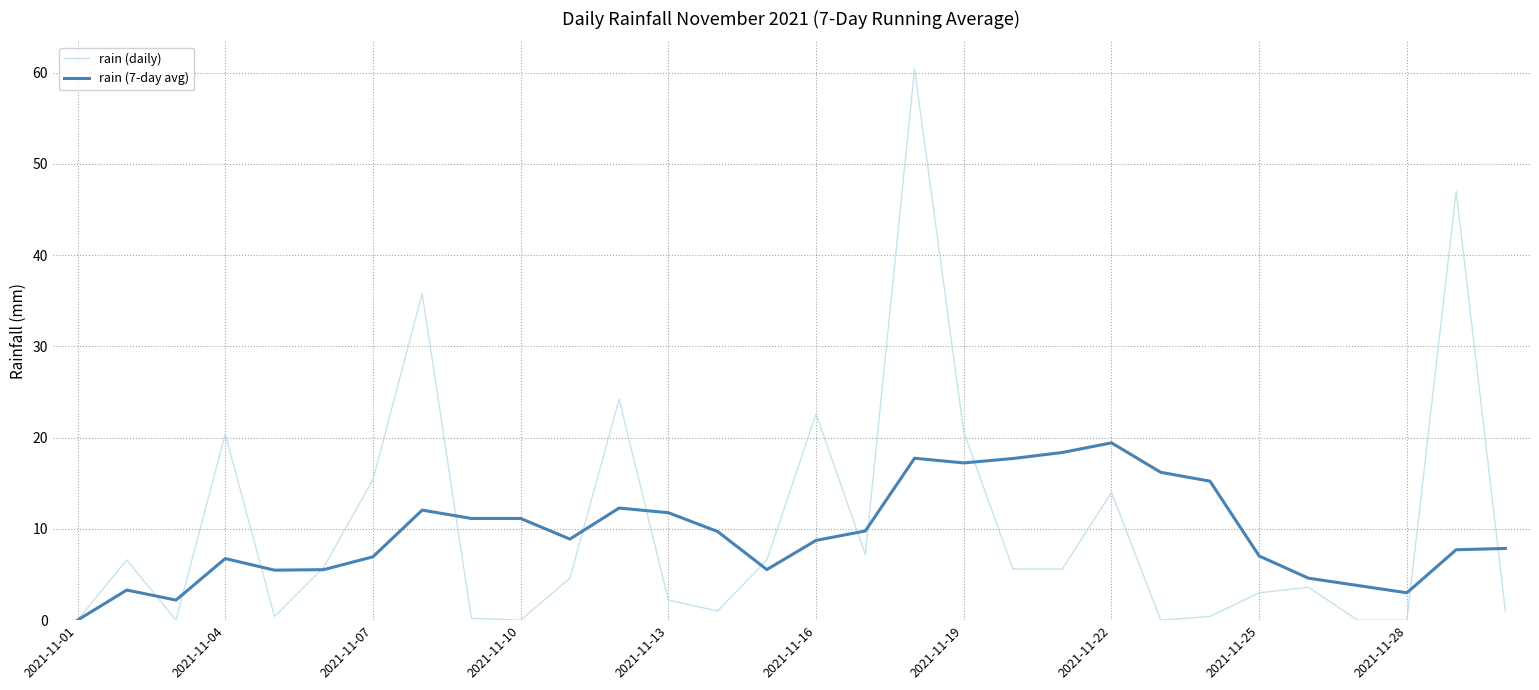

Which series has the largest range (max minus min)?

rain (daily)